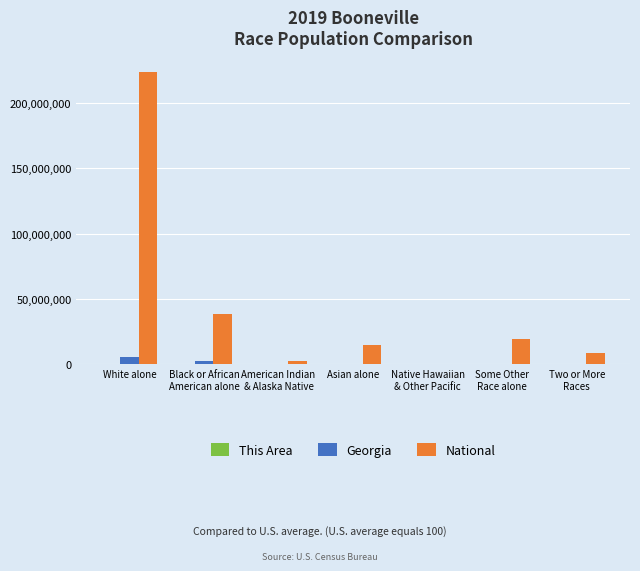

Which series changed the most between White alone and American Indian
& Alaska Native?

National